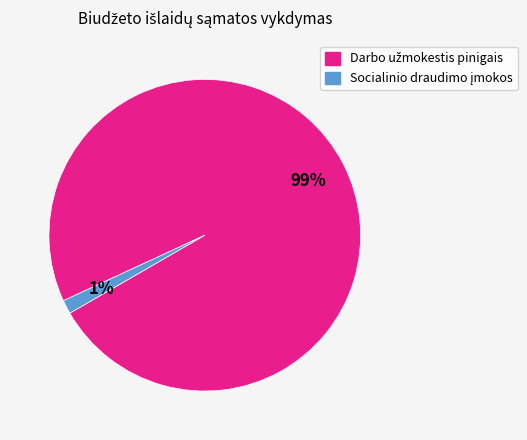

Does any single category account for the majority?

Yes